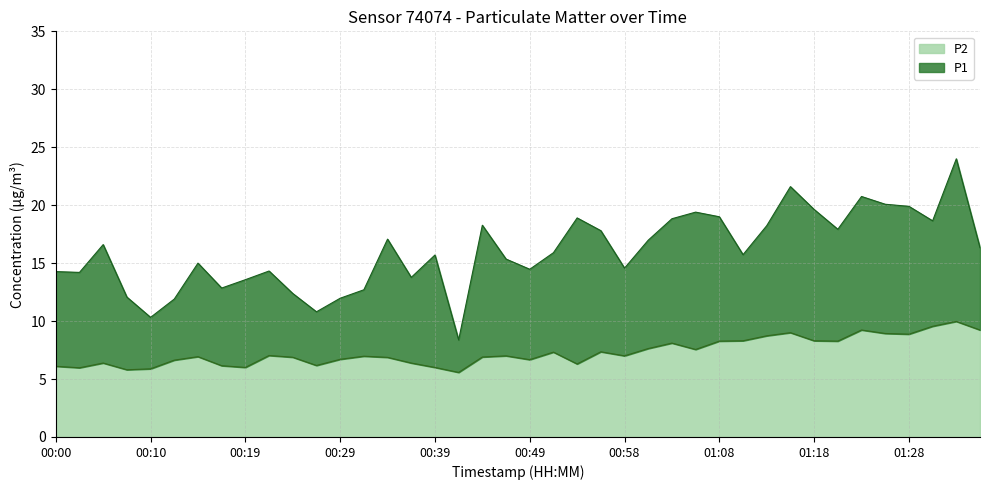

True or false: P1 and P2 cross at least once.

False